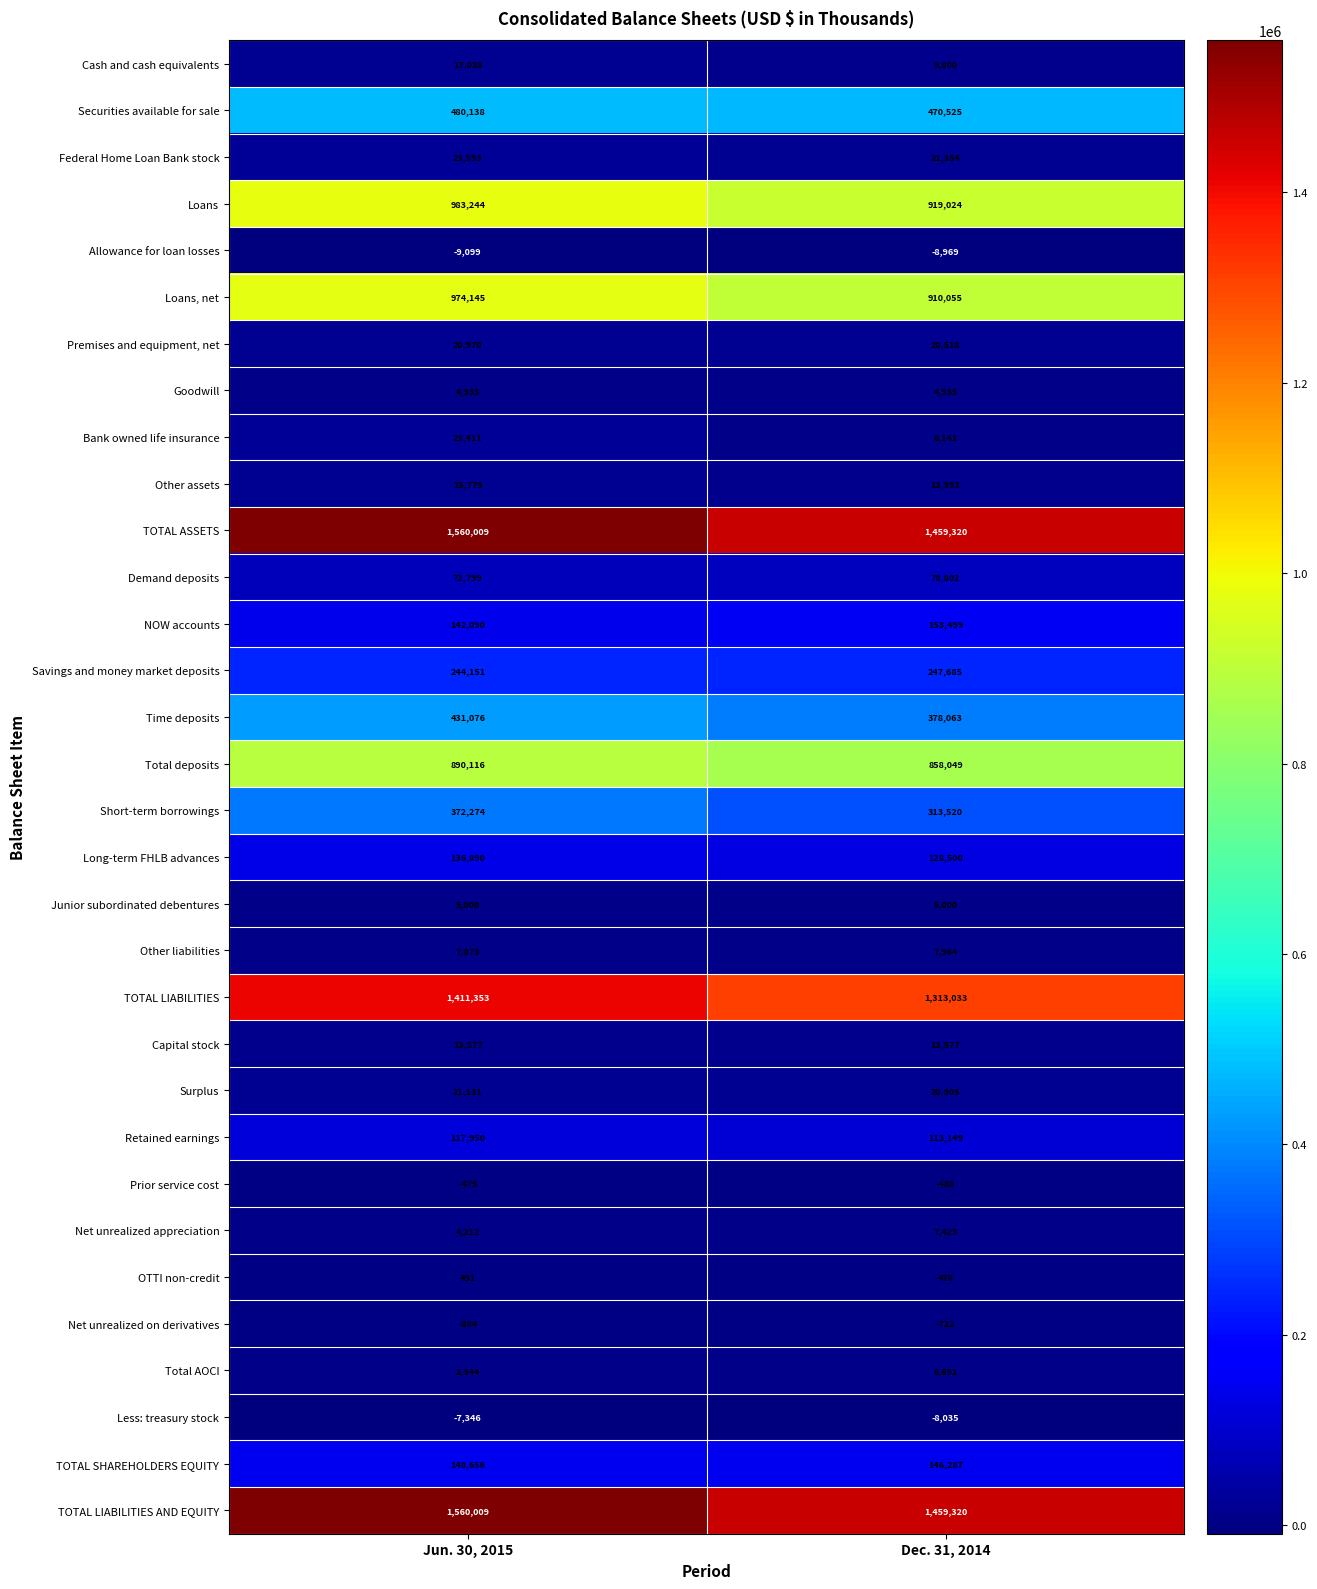

True or false: OTTI non-credit has a value of 276 at Dec. 31, 2014.

False